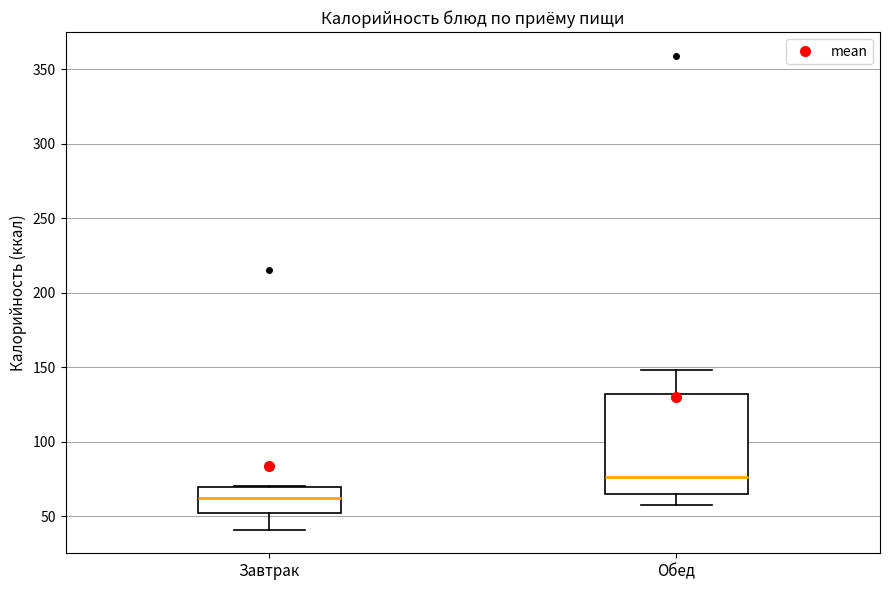

Reading left to right, transcribe this box plot: for each box, give where its median line is, the range the box spans, and where its two whiskers end, as read against the y-axis. The values are not printed on the chart, so give them approximately, as read against the axis.

Завтрак: median 60, box 50 to 70, whiskers 40 to 70
Обед: median 75, box 65 to 130, whiskers 60 to 150